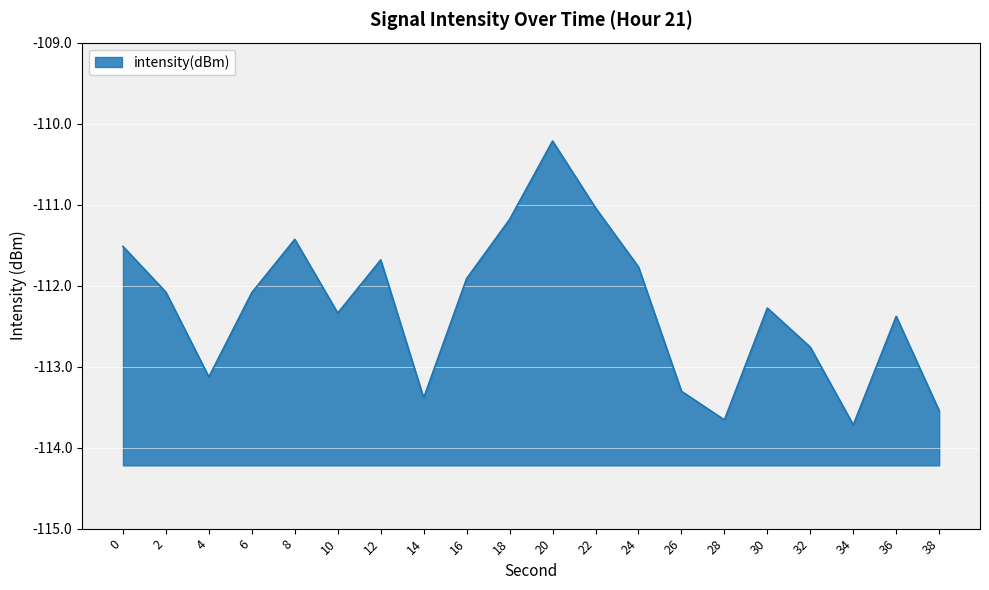

Is it true that the value at 8 is -111.4?

True